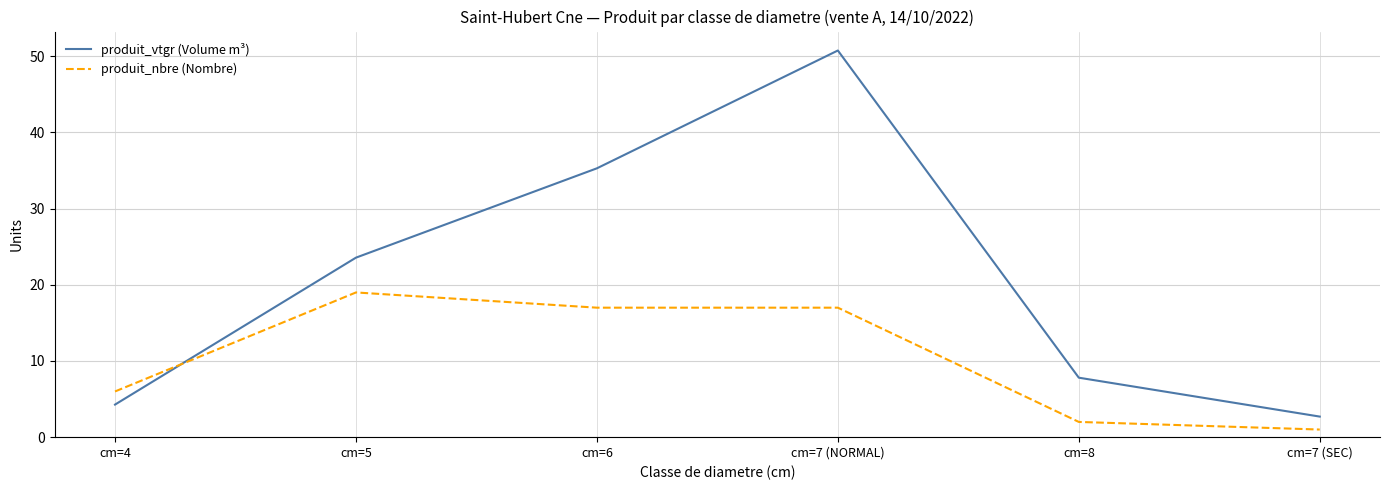

Rank the series at cm=8 from lowest to highest value.

produit_nbre (Nombre), produit_vtgr (Volume m³)